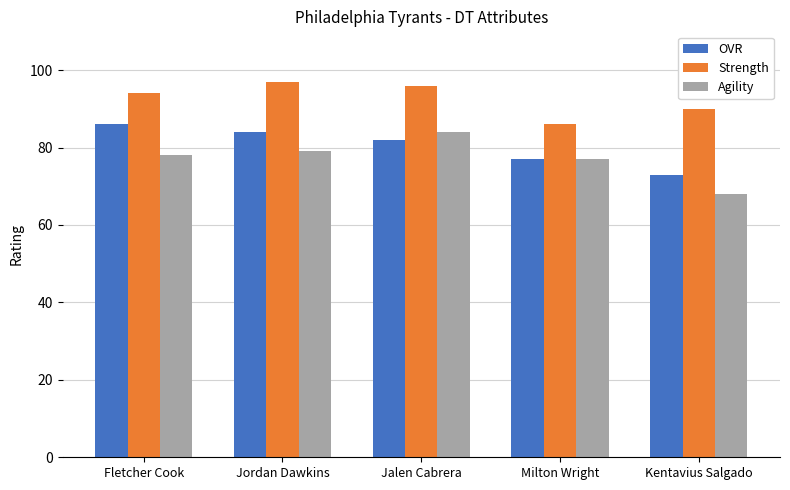

What is the difference between the maximum and minimum values in the OVR series?

13